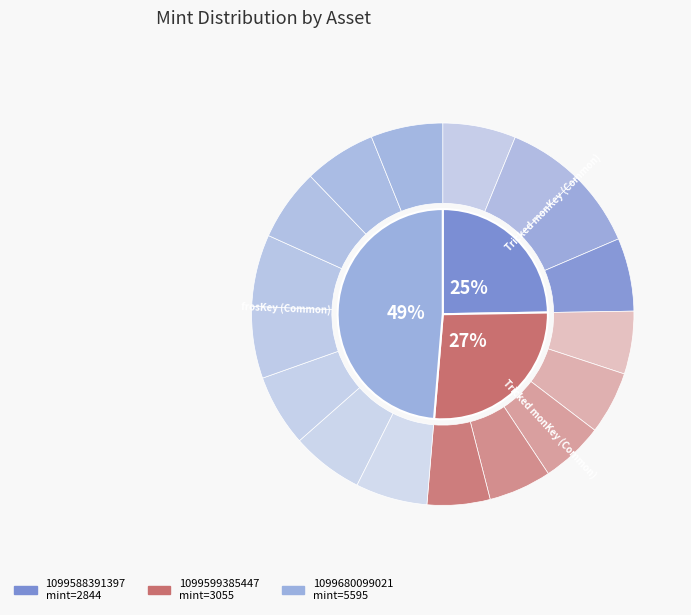

Rank the categories by value from lowest to highest.

1099588391397, 1099599385447, 1099680099021